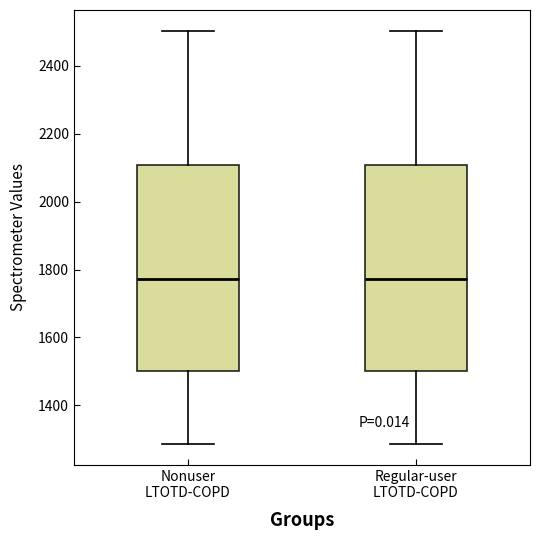

Reading left to right, read every box against the y-axis: the position of its median line, the range the box covers, and the ends of its whiskers. The values are not printed on the chart, so give them approximately, as read against the axis.

Nonuser LTOTD-COPD: median 1780, box 1500 to 2100, whiskers 1280 to 2500
Regular-user LTOTD-COPD: median 1780, box 1500 to 2100, whiskers 1280 to 2500